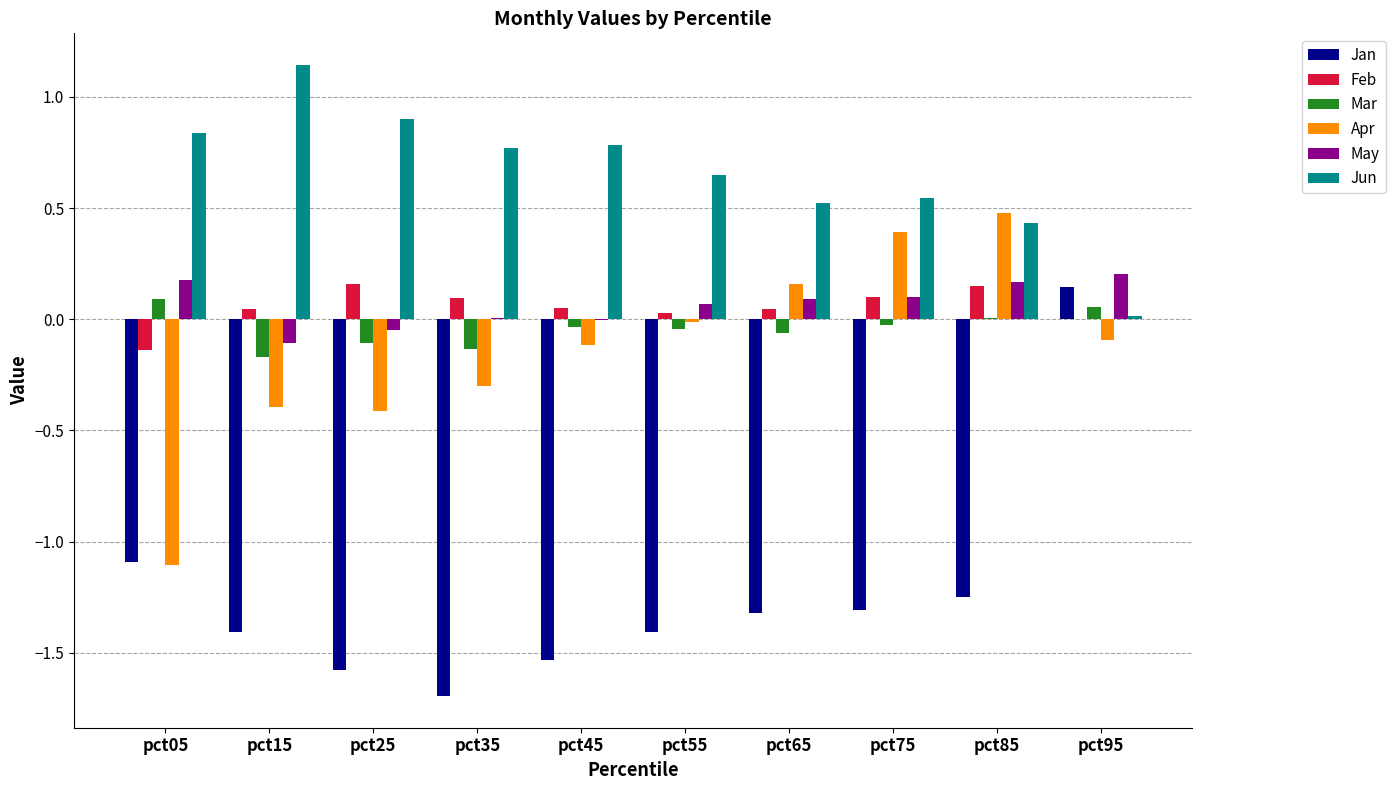

Which category has the highest value across all series?

pct15